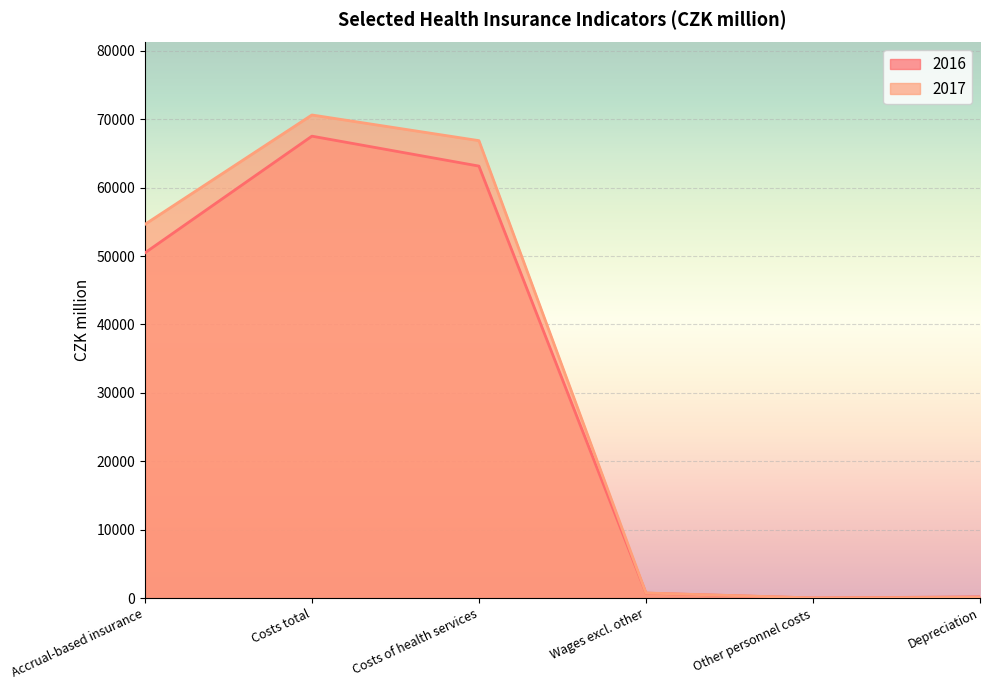

At Costs of health services, list the series in order from smallest to largest.

2016, 2017